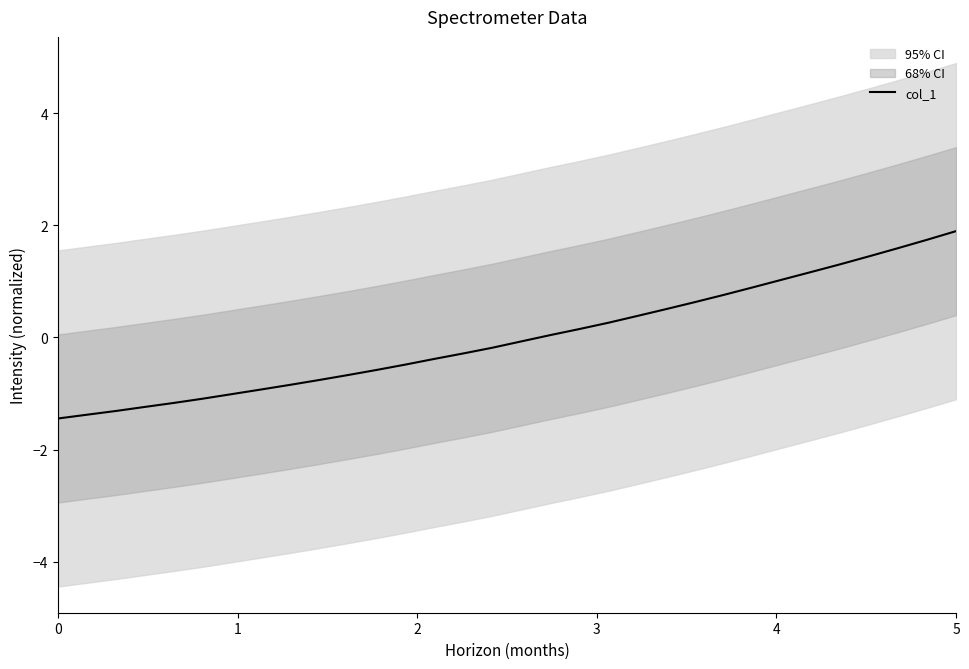

What is the value of the 16th point from the left?

-0.2